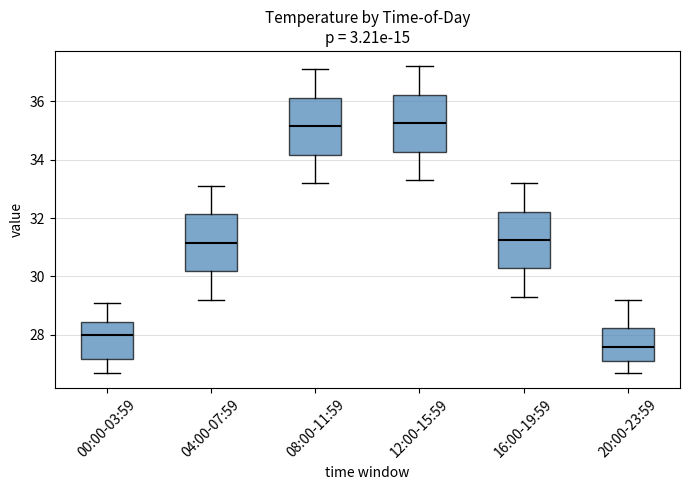

Reading left to right, transcribe this box plot: for each box, give where its median line is, the range the box spans, and where its two whiskers end, as read against the y-axis. The values are not printed on the chart, so give them approximately, as read against the axis.

00:00-03:59: median 28.0, box 27.2 to 28.4, whiskers 26.8 to 29.2
04:00-07:59: median 31.2, box 30.2 to 32.2, whiskers 29.2 to 33.2
08:00-11:59: median 35.2, box 34.2 to 36.2, whiskers 33.2 to 37.2
12:00-15:59: median 35.2, box 34.2 to 36.2, whiskers 33.4 to 37.2
16:00-19:59: median 31.2, box 30.2 to 32.2, whiskers 29.4 to 33.2
20:00-23:59: median 27.6, box 27.2 to 28.2, whiskers 26.8 to 29.2